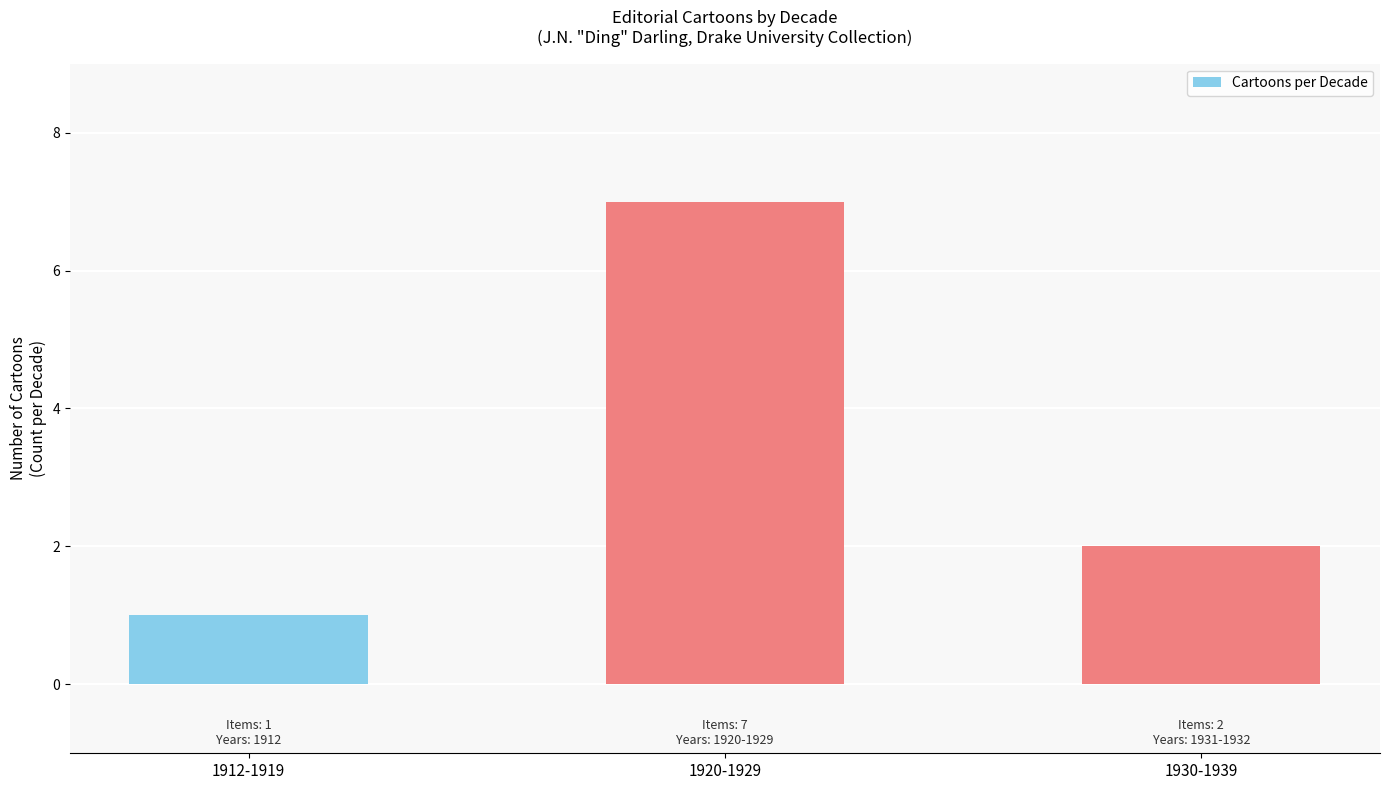

What is the difference between the maximum and minimum values?

6